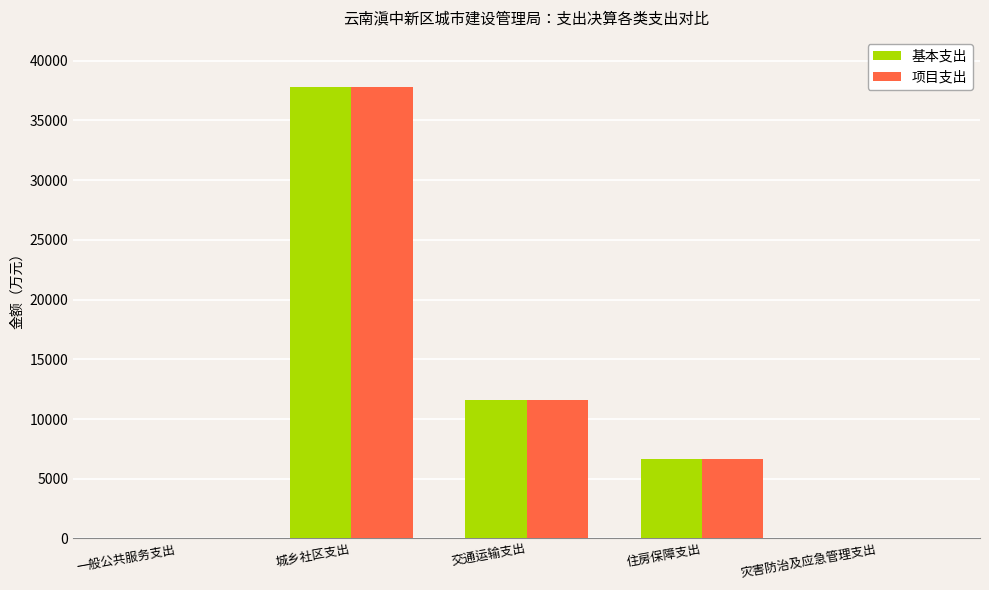

What is the total value across all series at 住房保障支出?

13305.4